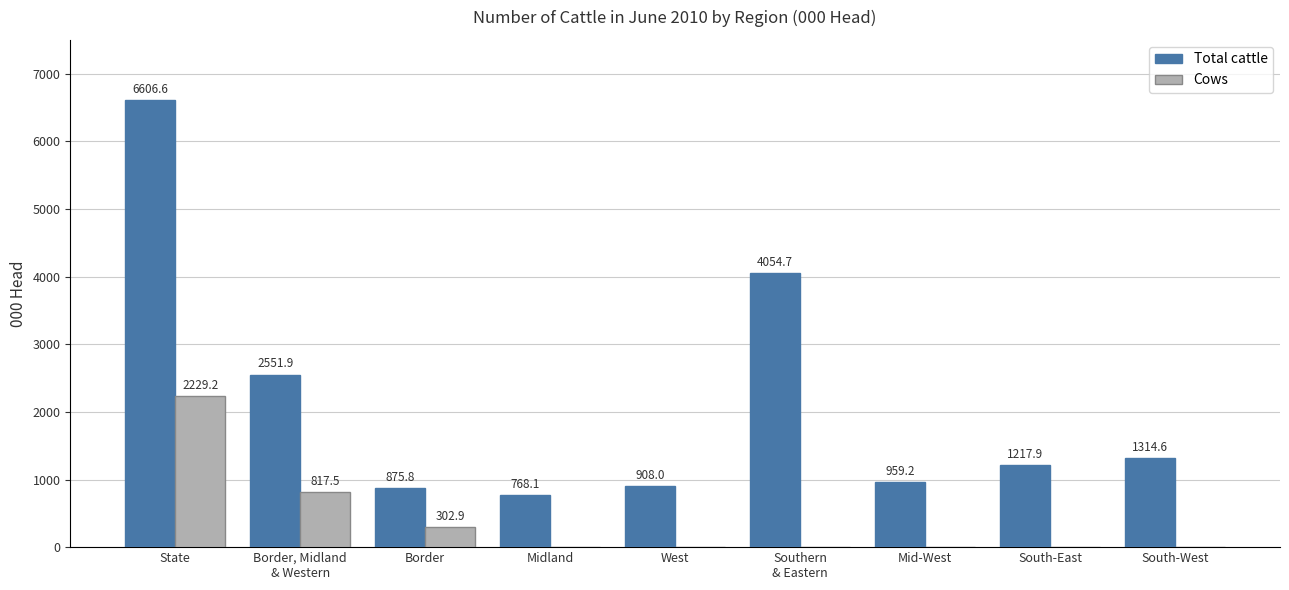

What is the sum of all Cows values?

3349.6